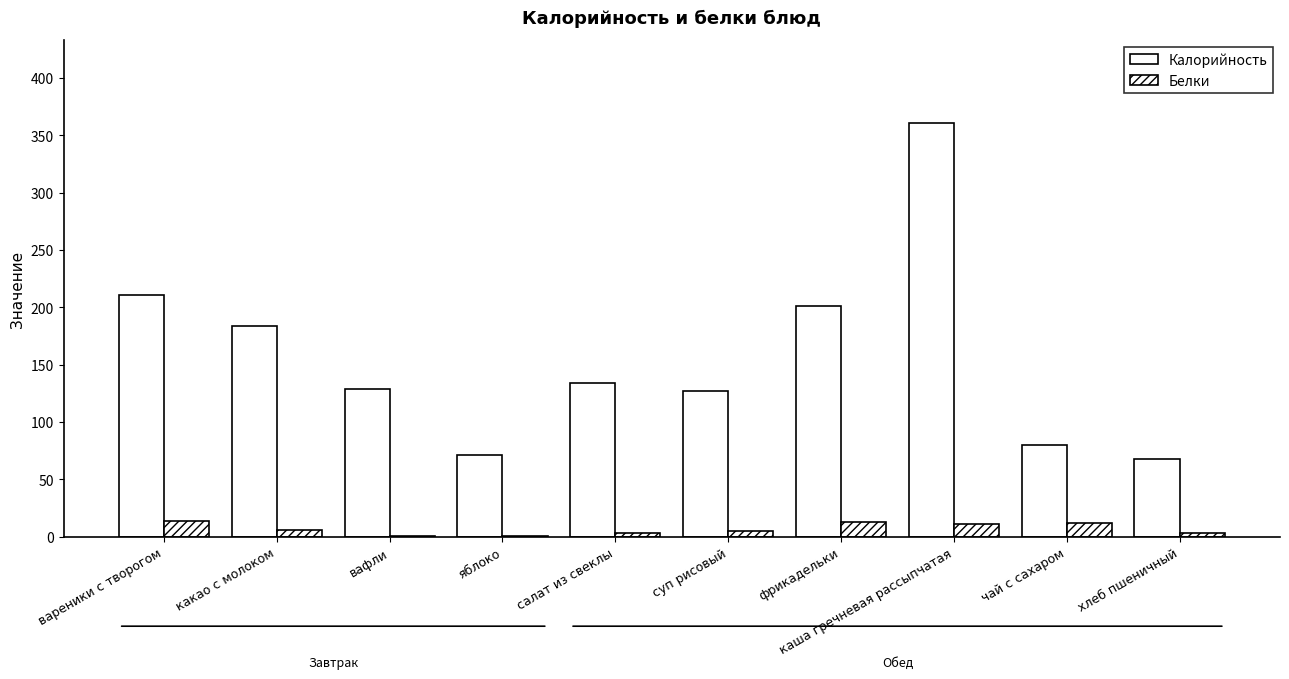

How many groups of bars are there?

10